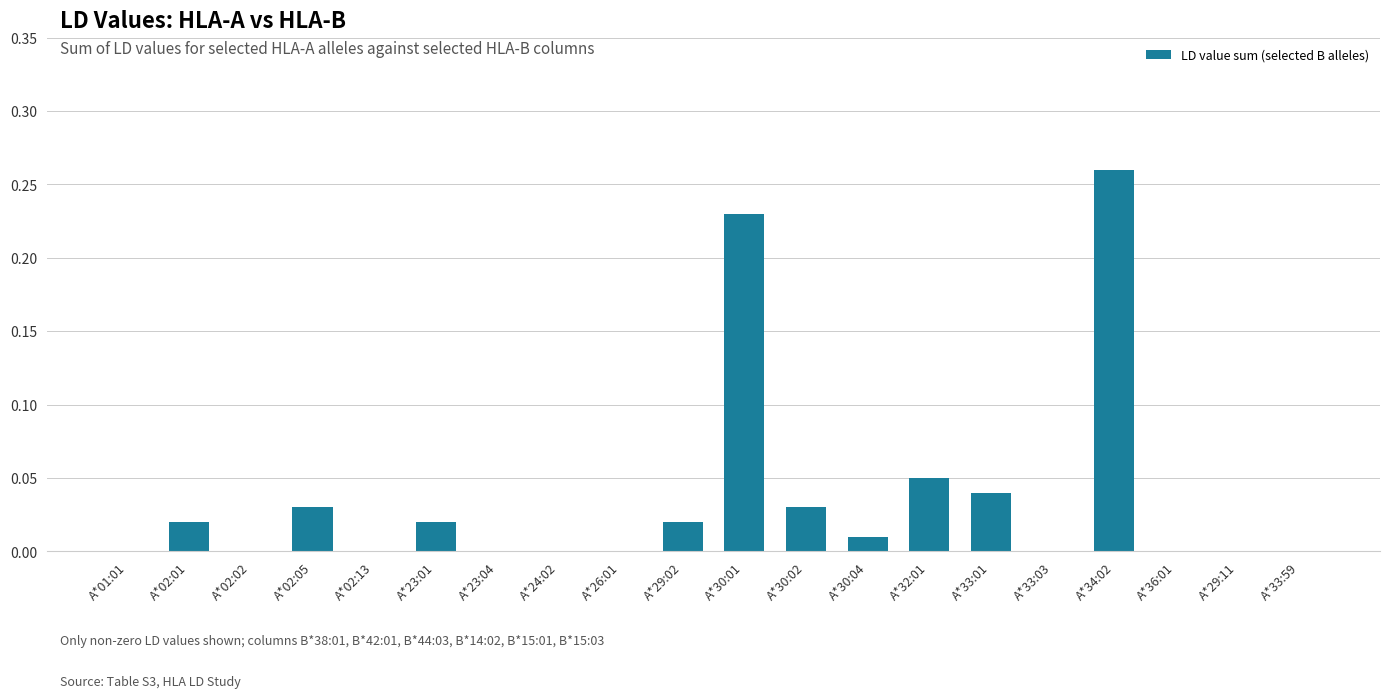

Which category has the highest value across all series?

A*34:02